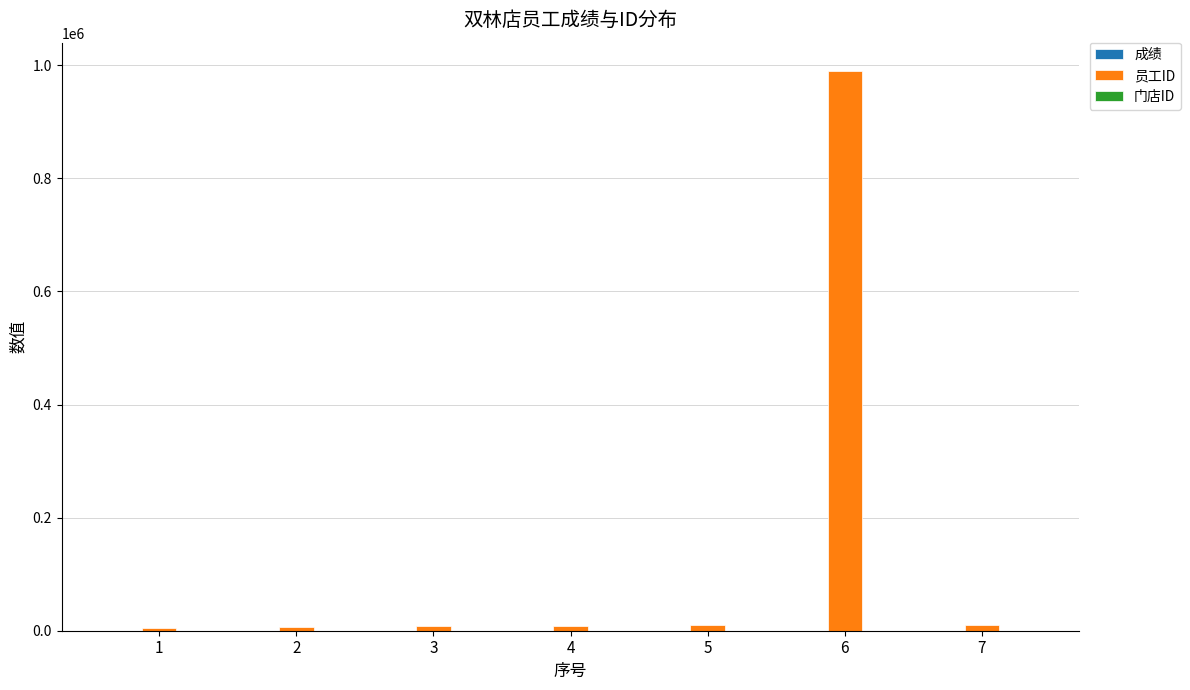

Count the number of data series in this chart.

3